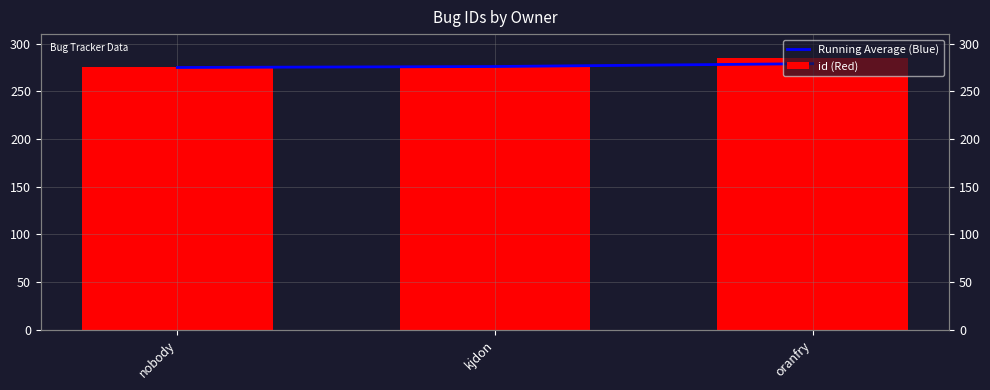

Rank the series by their average value, from lowest to highest.

Running Average (Blue), id (Red)